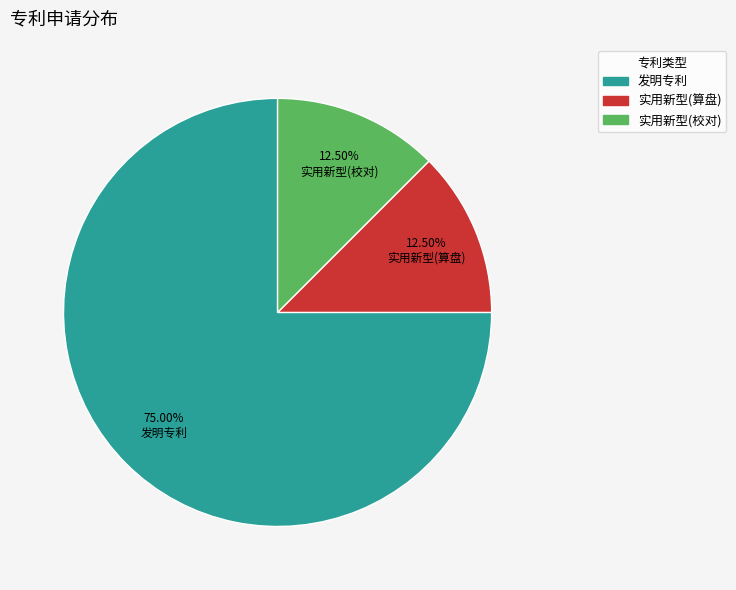

Which slice is the largest?

发明专利